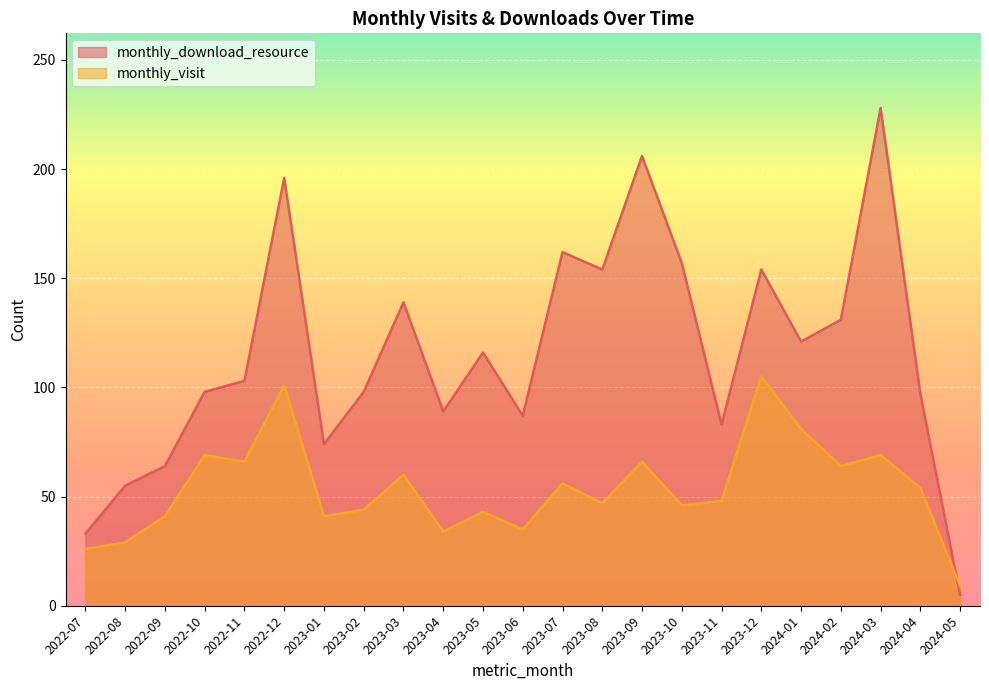

What is the approximate value of monthly_download_resource at 2024-03, to the nearest 5?

230